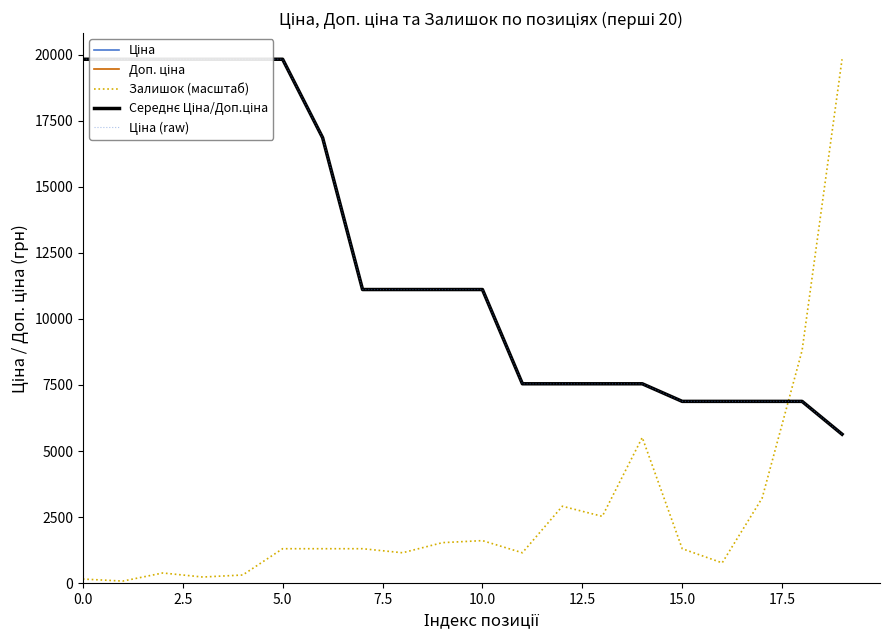

What is the lowest value of the Ціна (raw) series?

5636.0